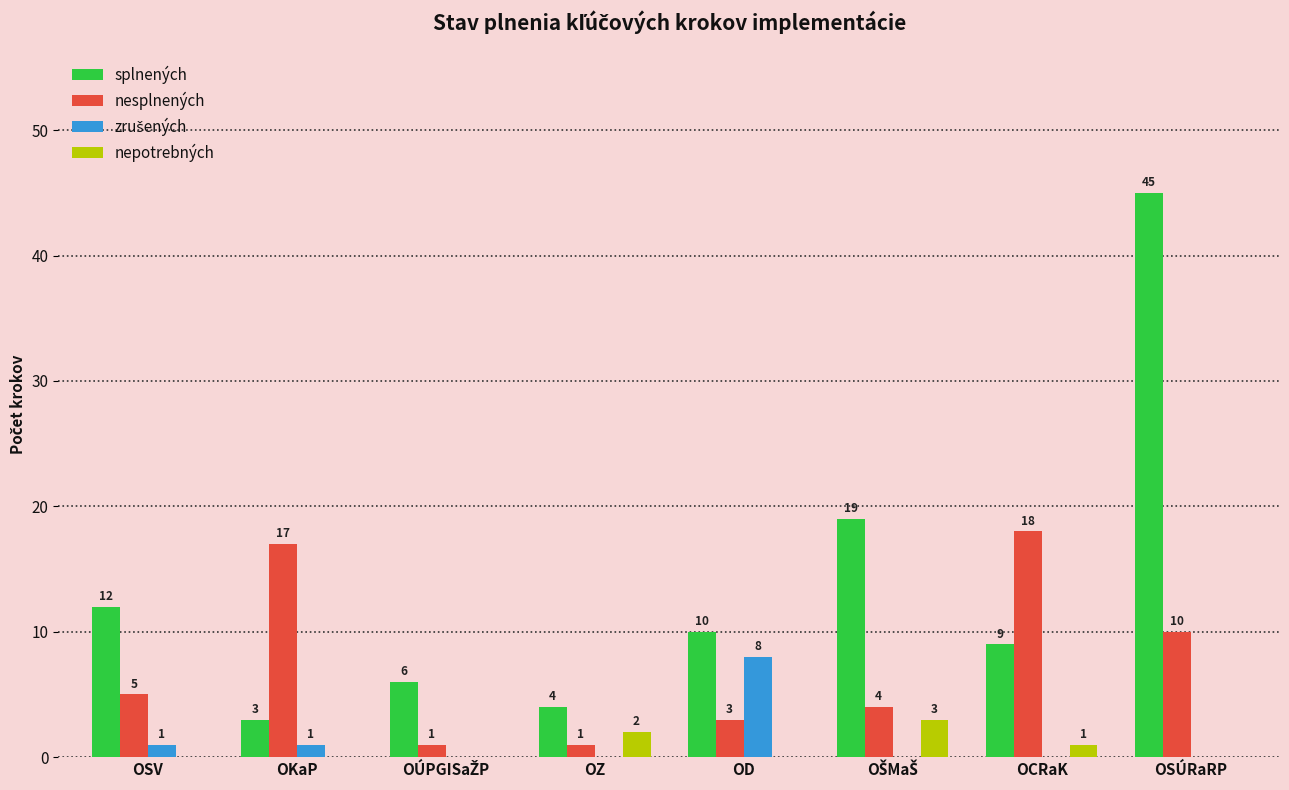

What is the sum of all nesplnených values?

59